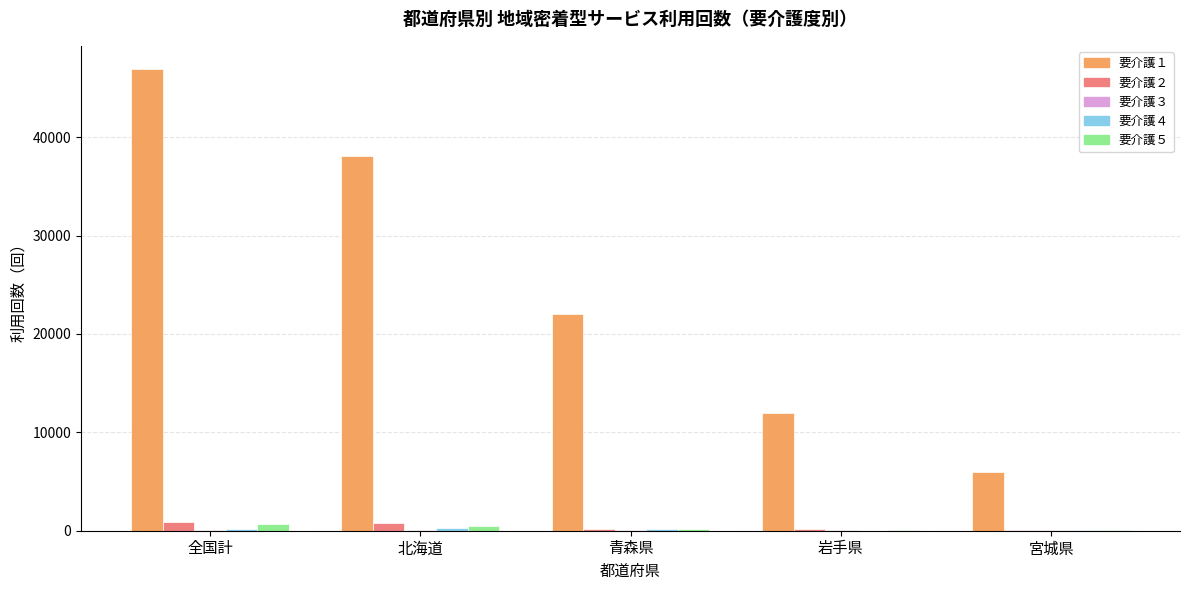

At which category is the sum across all series the highest?

全国計